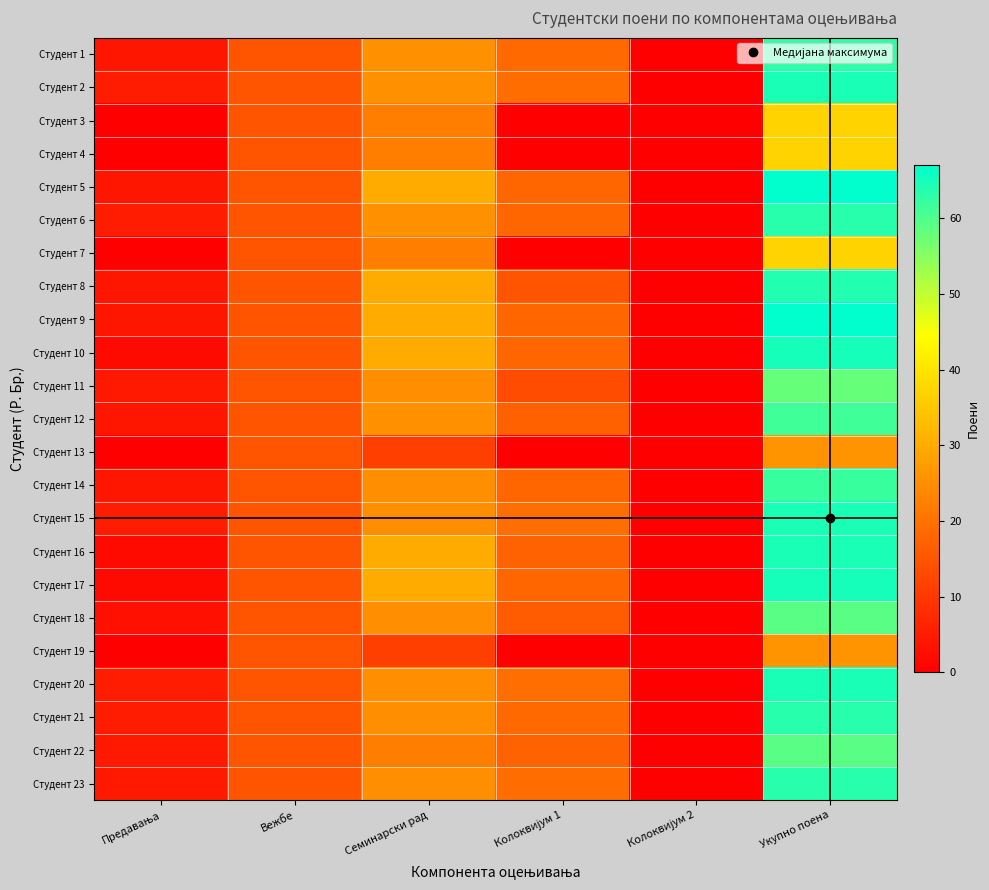

Which series has the widest spread of values?

Студент 5